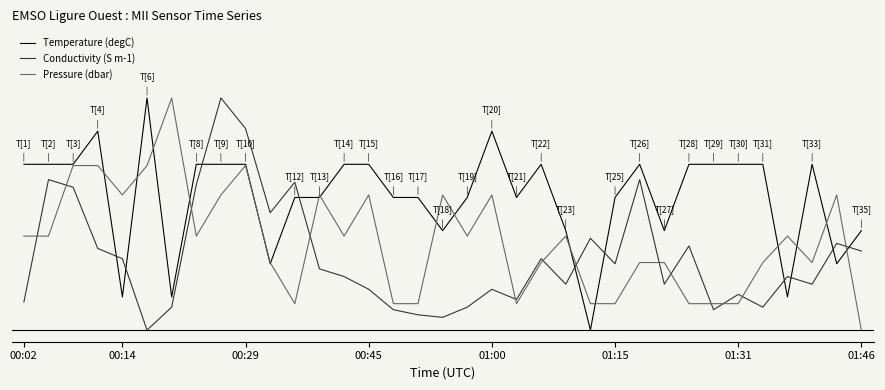

What are all the series names shown in the legend?

Temperature (degC), Conductivity (S m-1), Pressure (dbar)